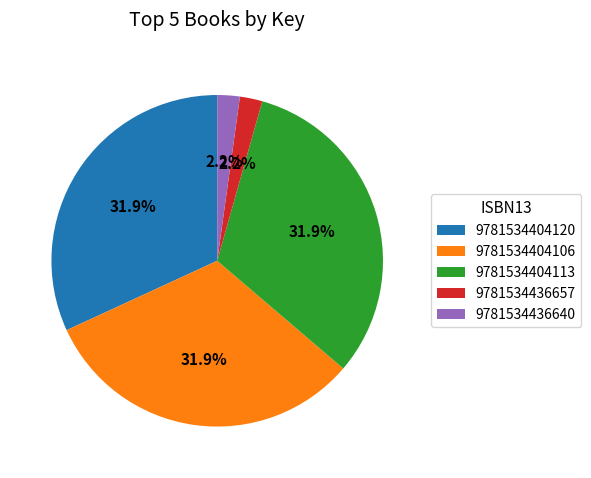

What percentage do 9781534404113 and 9781534436640 together represent?

34.1%